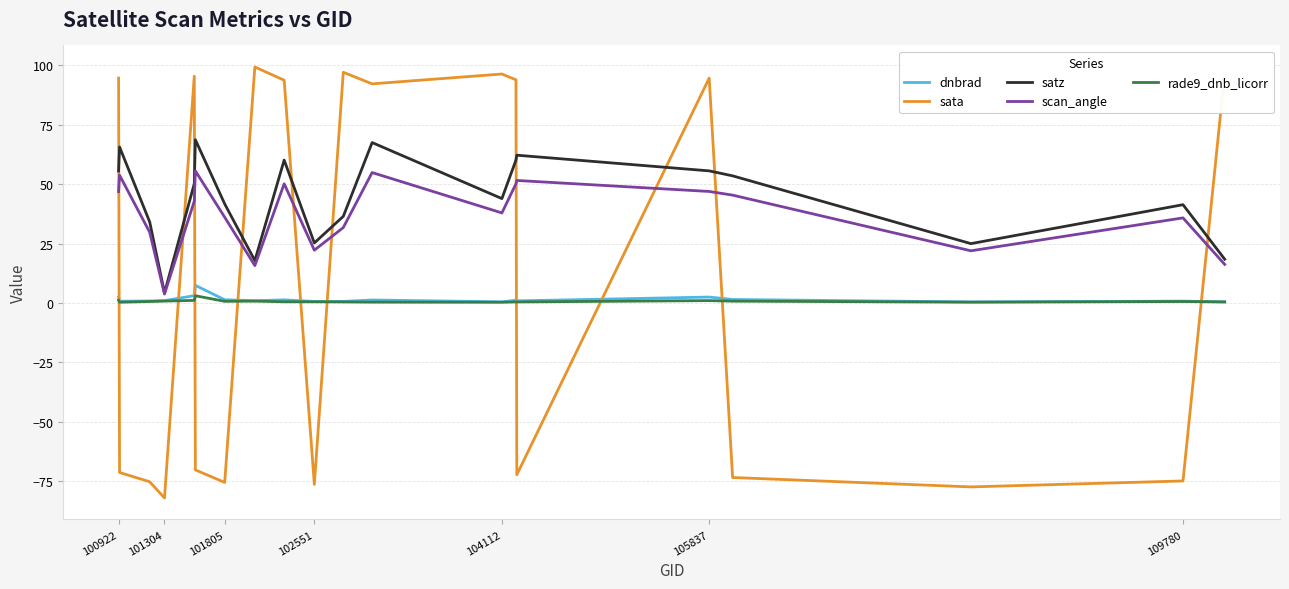

Which series has the widest spread of values?

sata